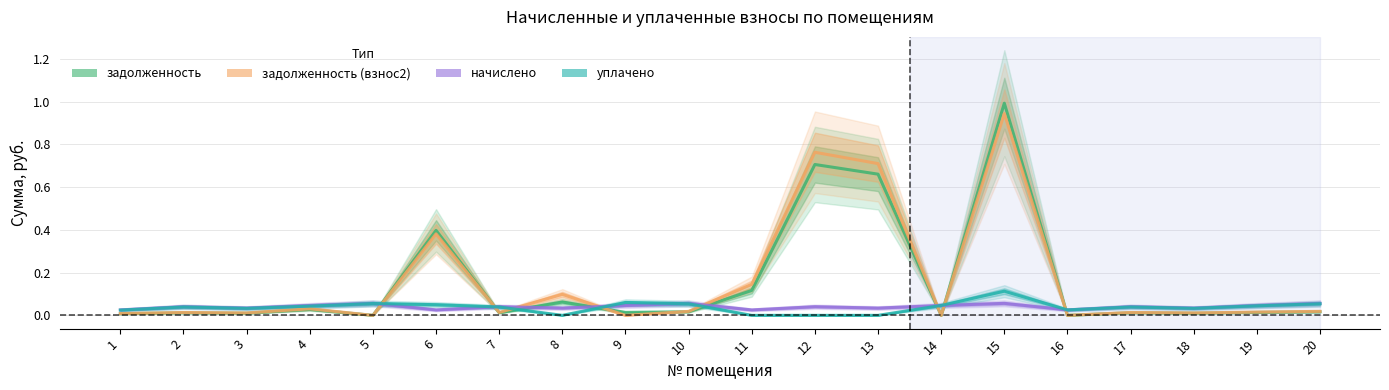

What are all the series names shown in the legend?

задолженность, задолженность (взнос2), начислено, уплачено